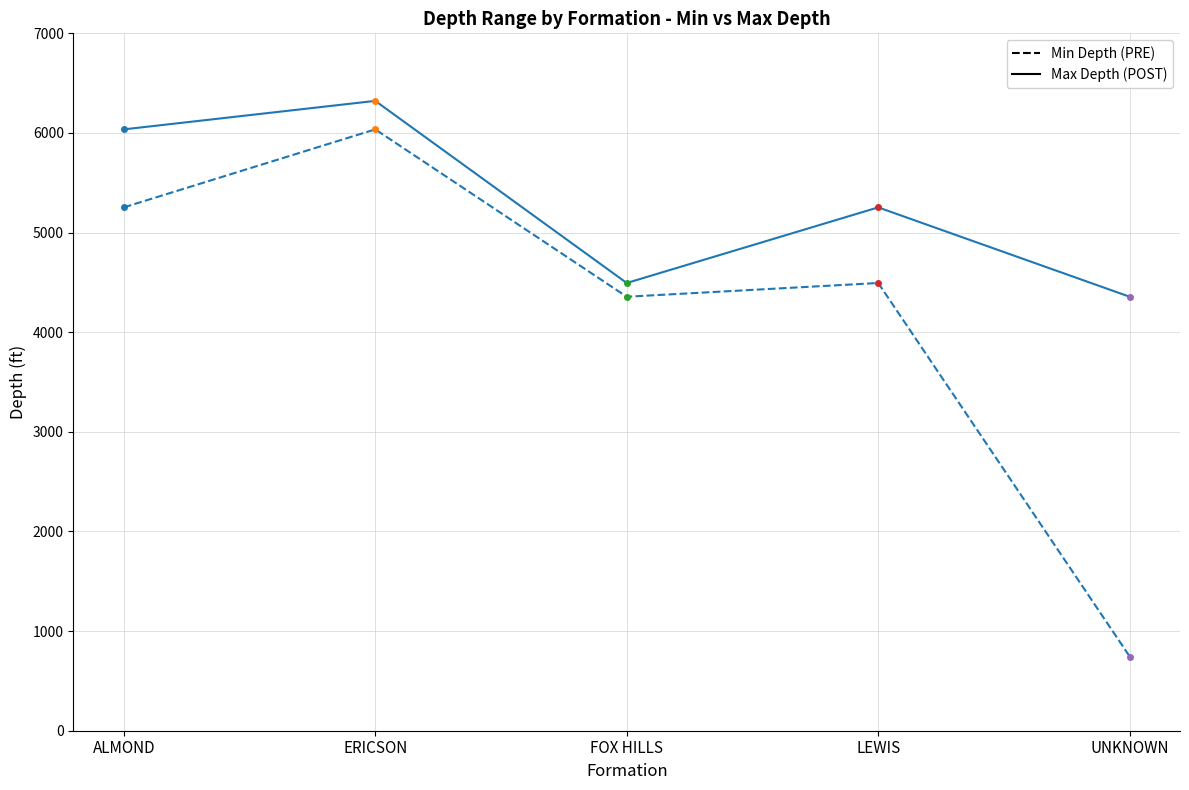

What is the difference between the highest and lowest values at ALMOND?

783